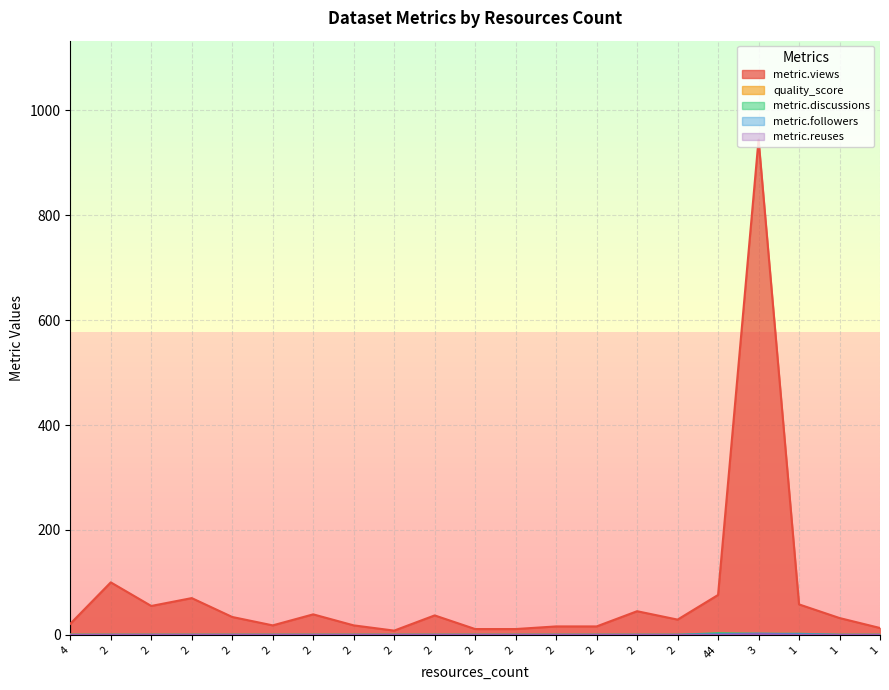

How many positive values does the metric.discussions series have?

3